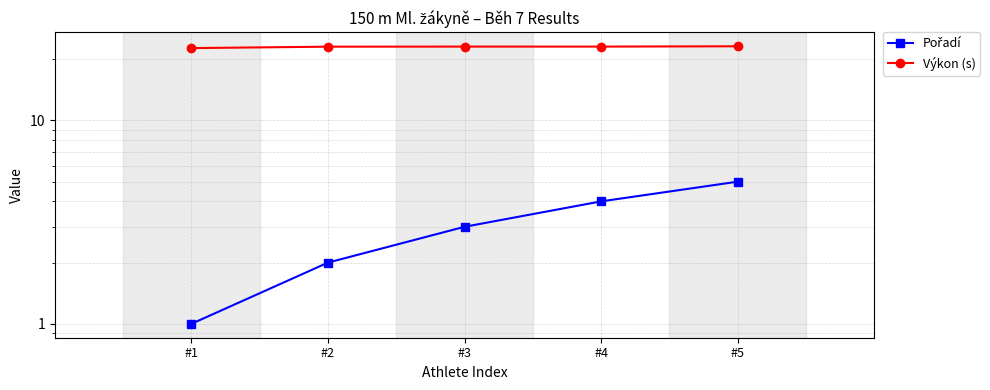

True or false: Pořadí has more than 0 interior local peaks.

False